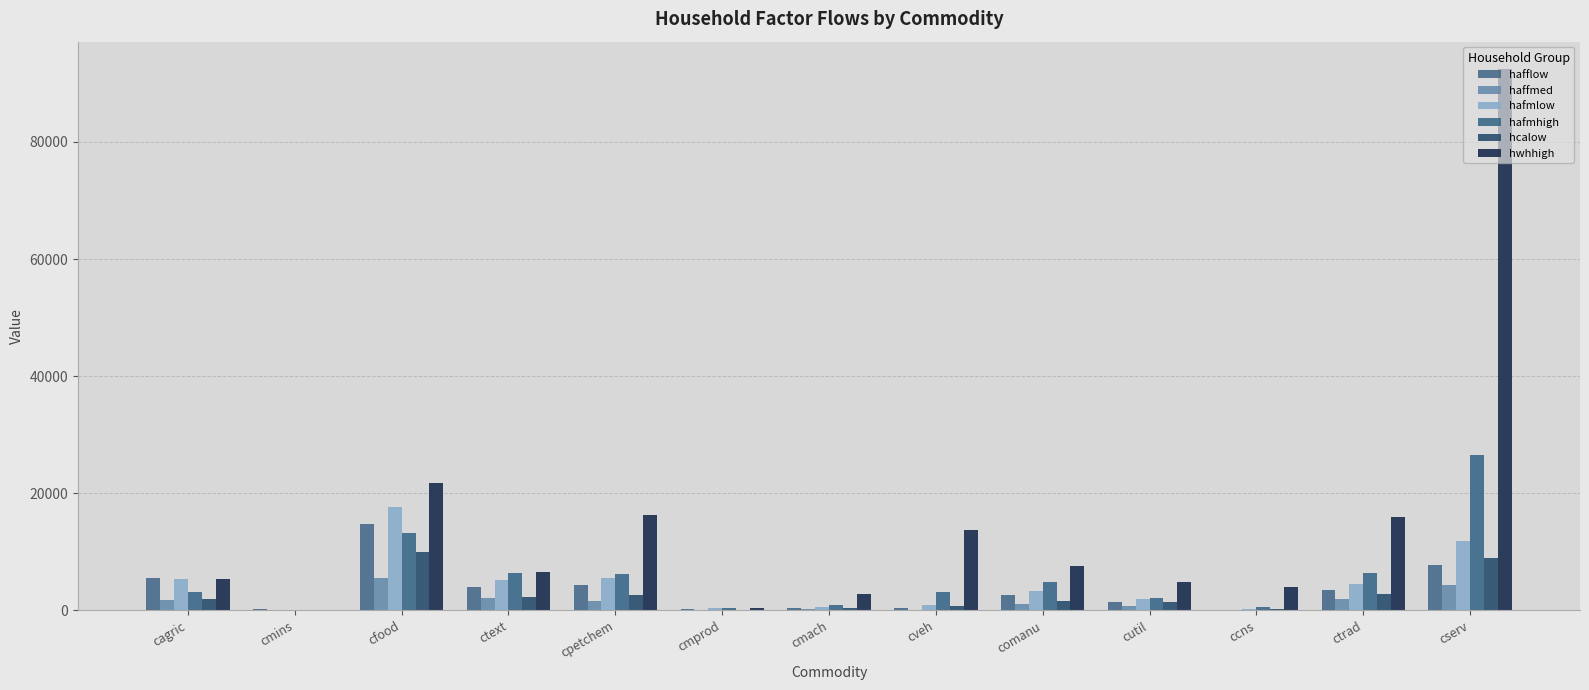

List the labels in order of hcalow value, smallest first.

cmins, cmprod, ccns, cmach, cveh, cutil, comanu, cagric, ctext, cpetchem, ctrad, cserv, cfood